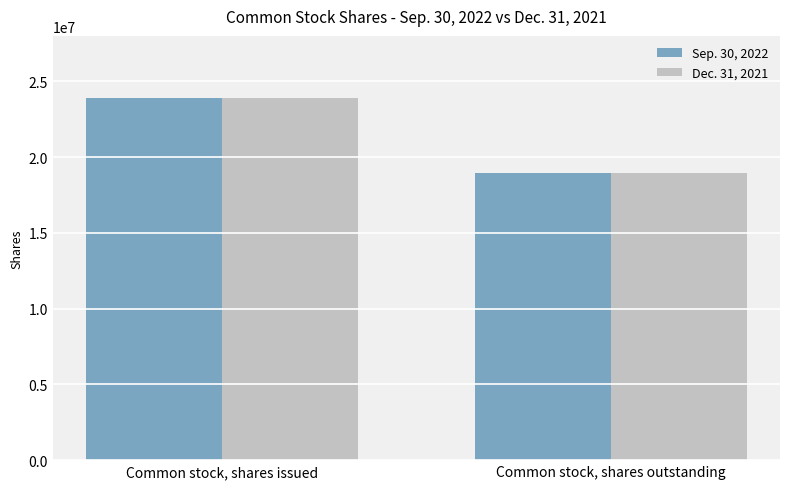

At which category is the sum across all series the highest?

Common stock, shares issued